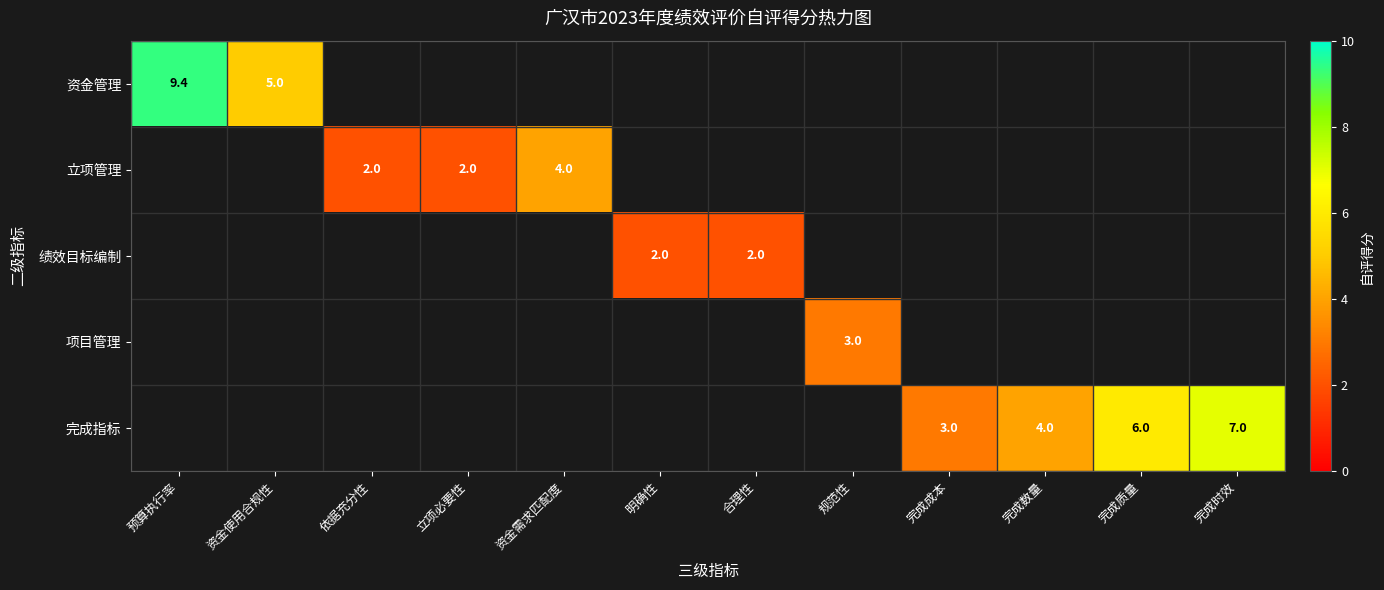

At how many categories does at least one series exceed 7?

1